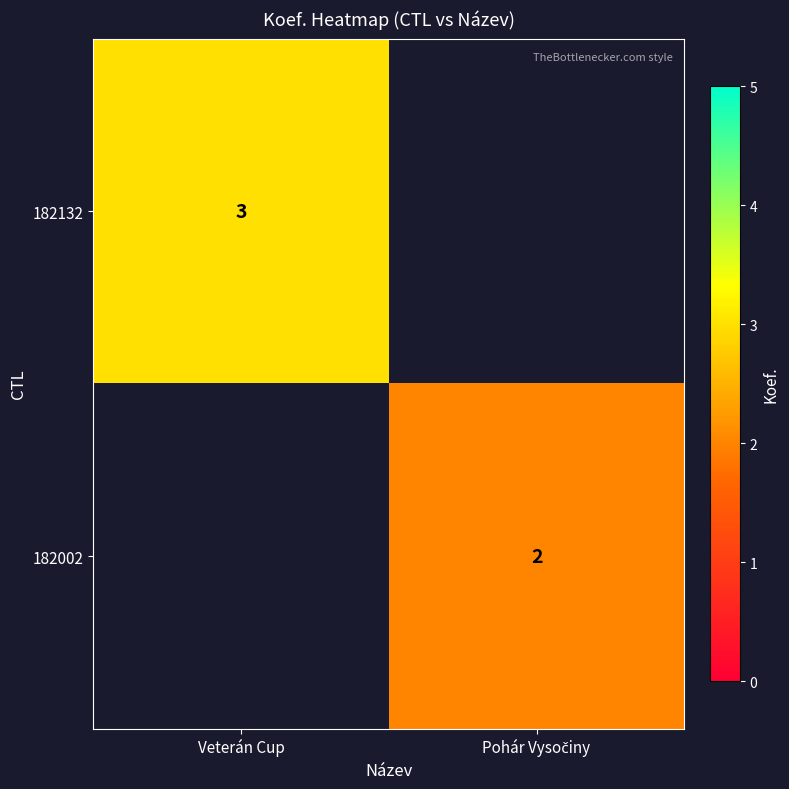

The value of 182132 at Veterán Cup is 3. True or false?

True